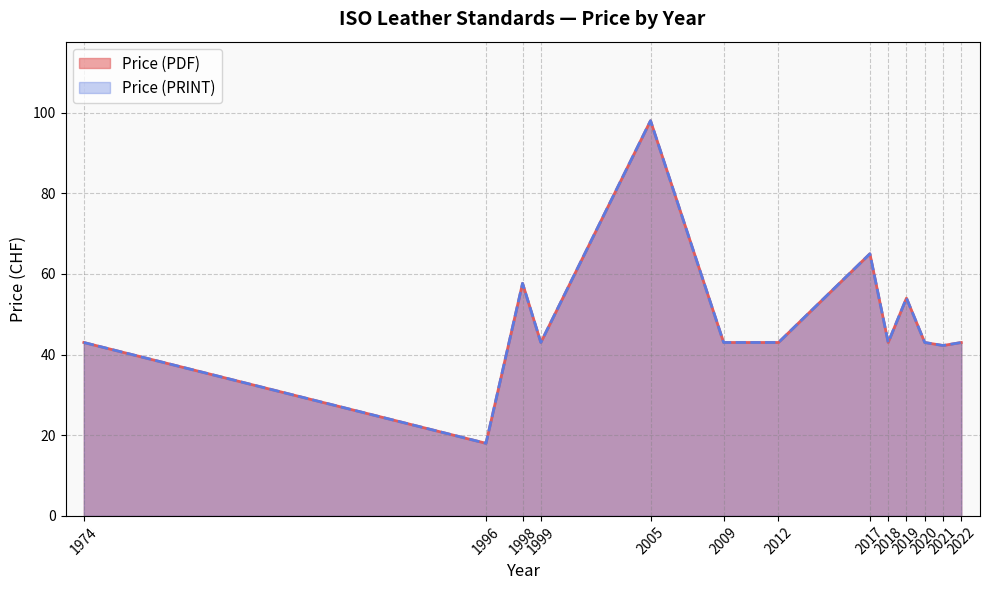

Which series has the largest total across all categories?

Price (PDF)